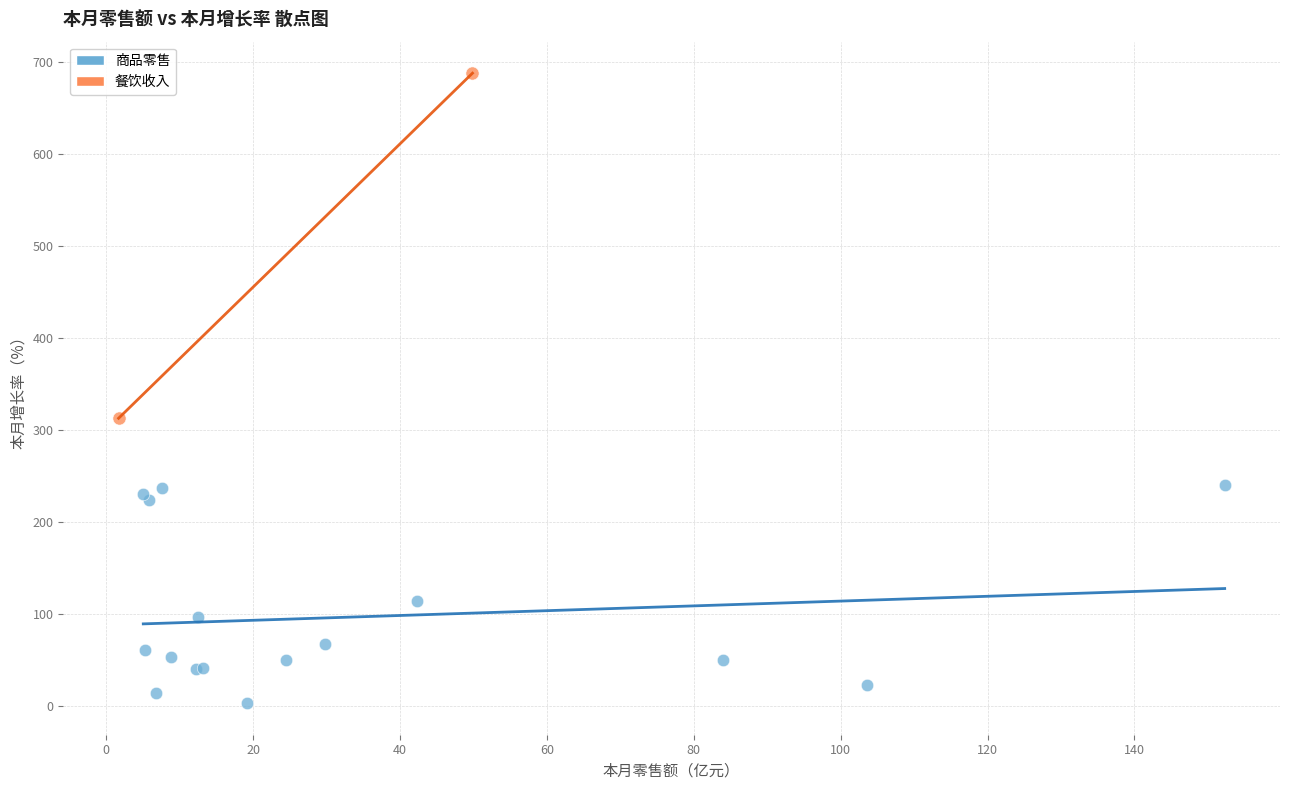

What are all the series names shown in the legend?

商品零售, 餐饮收入